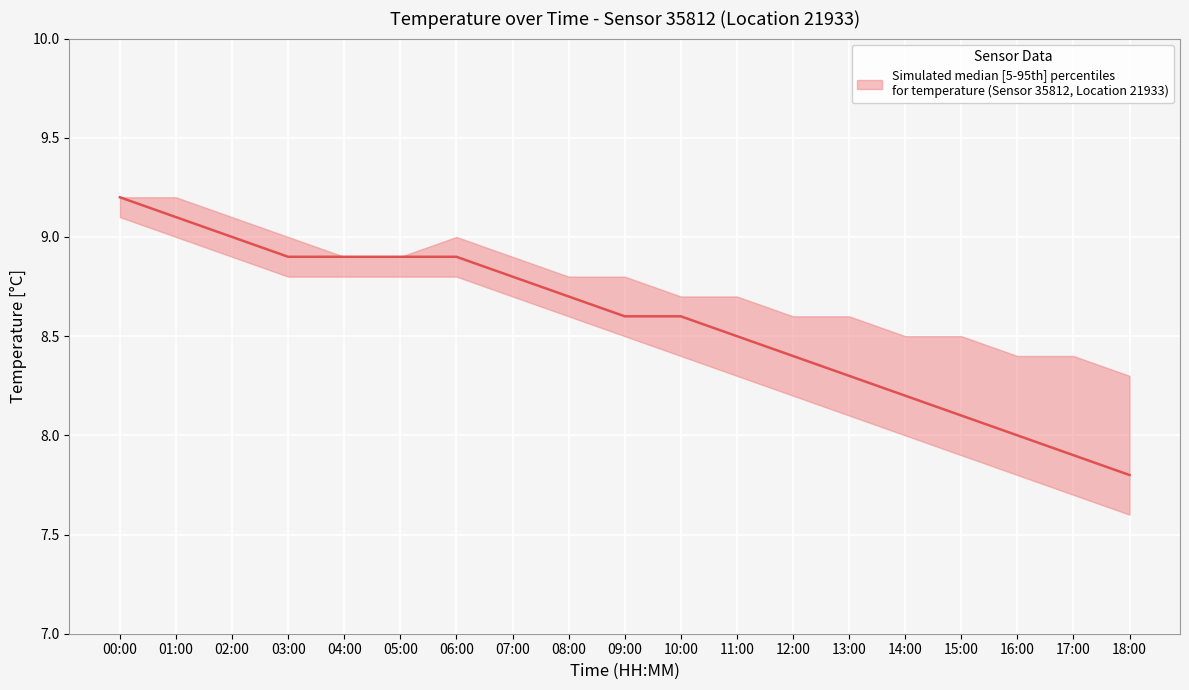

Reading left to right, extract all data points from this chart.

9.2	9.1	9.0	8.9	8.9	8.9	8.9	8.8	8.7	8.6	8.6	8.5	8.4	8.3	8.2	8.1	8.0	7.9	7.8